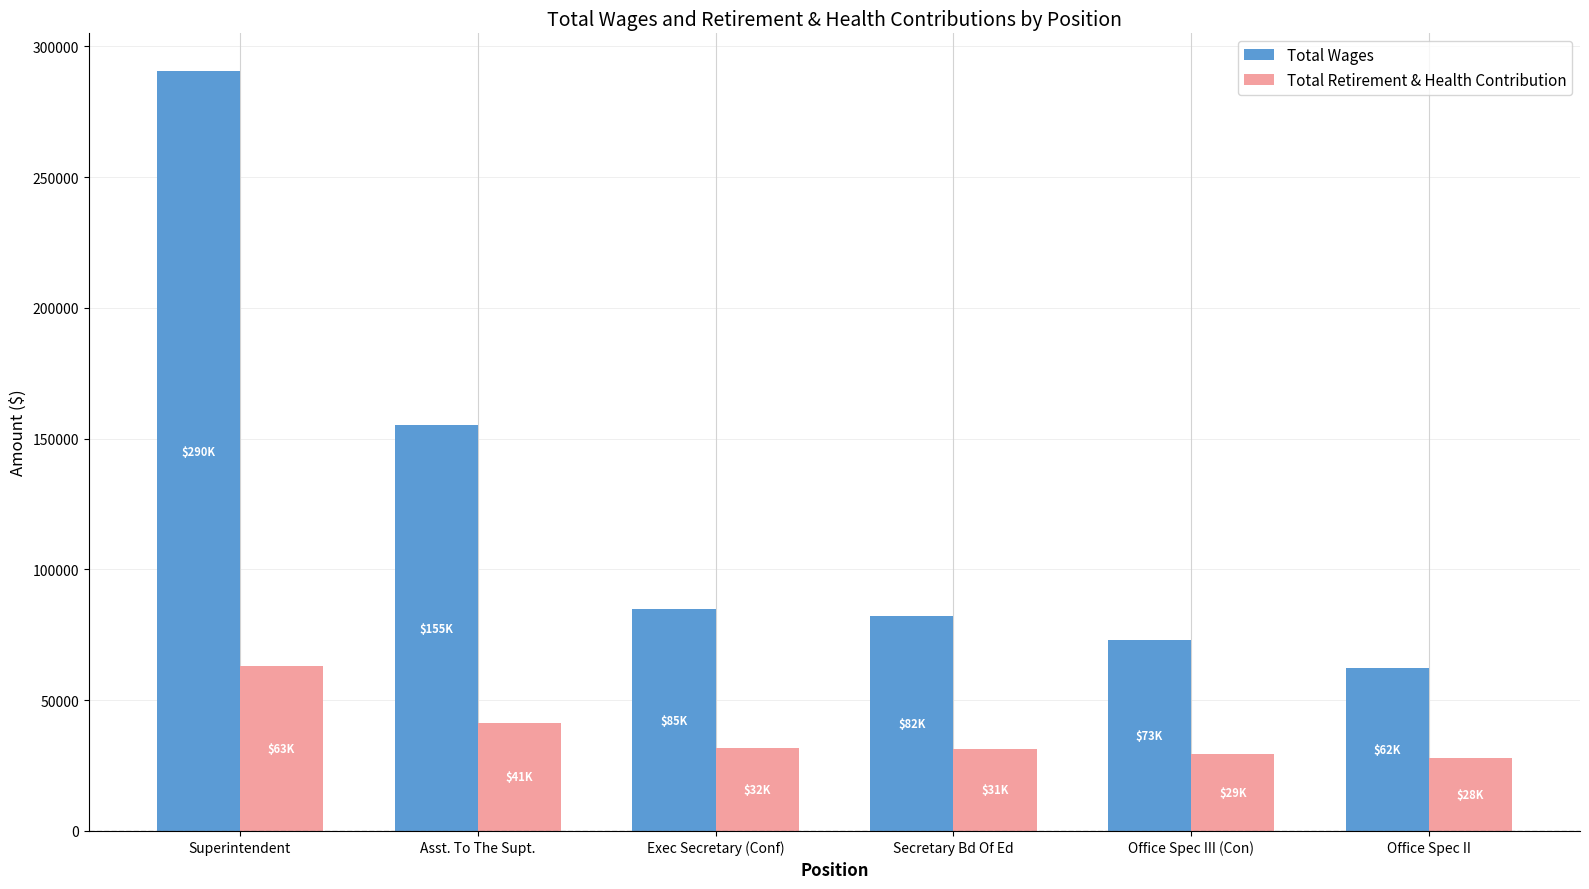

Which category has the lowest value in the Total Wages series?

Office Spec II